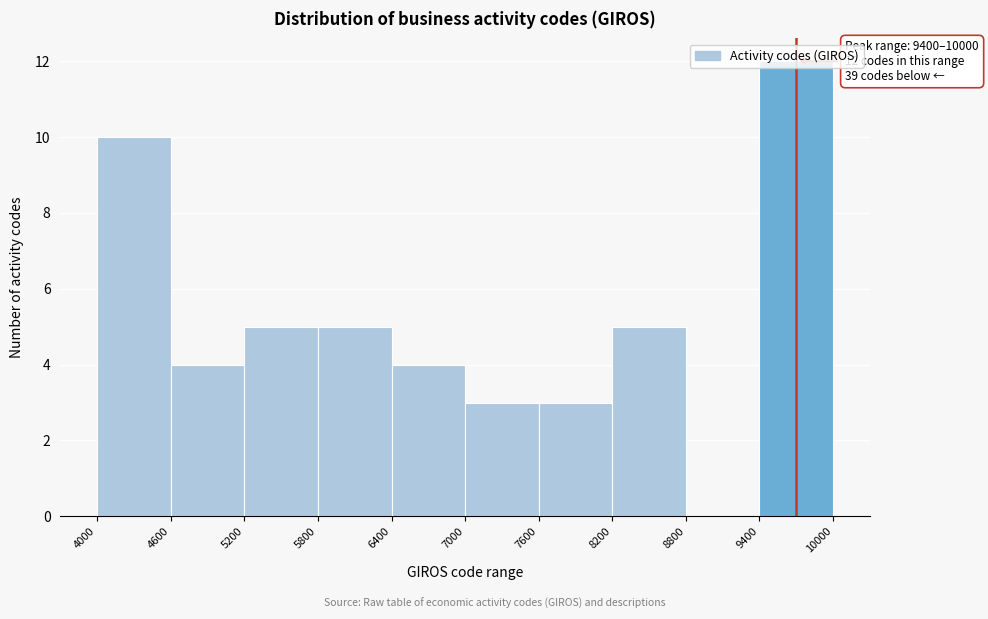

Over which range of the x-axis is the bar tallest?

9400 to 10000